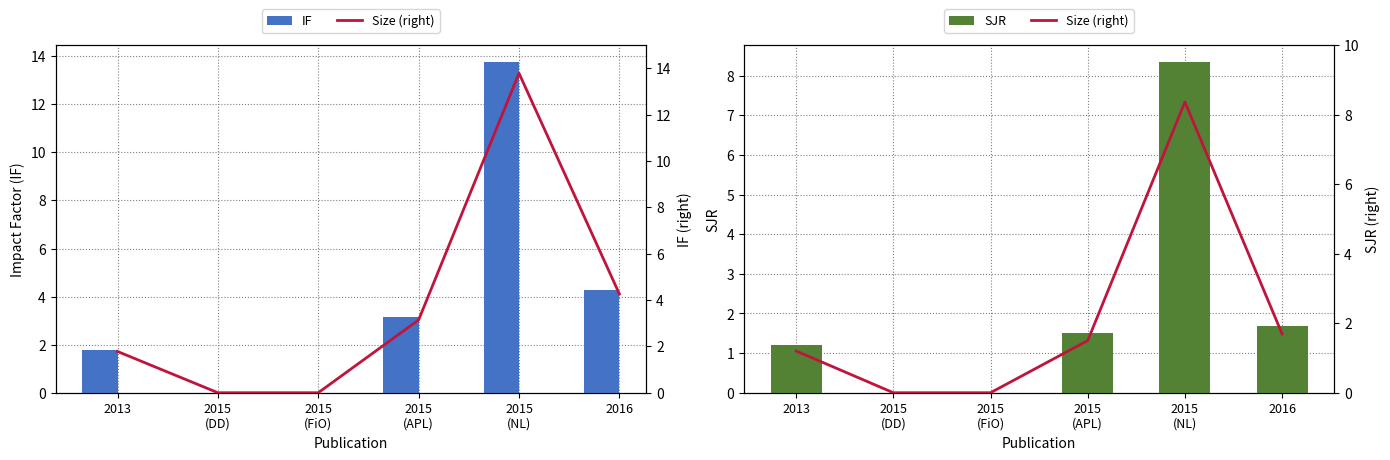

Is it true that IF equals 4.3 at 2016?

True